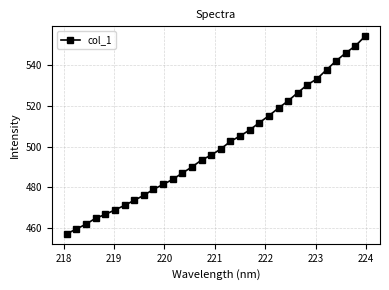

Count the number of data series in this chart.

1